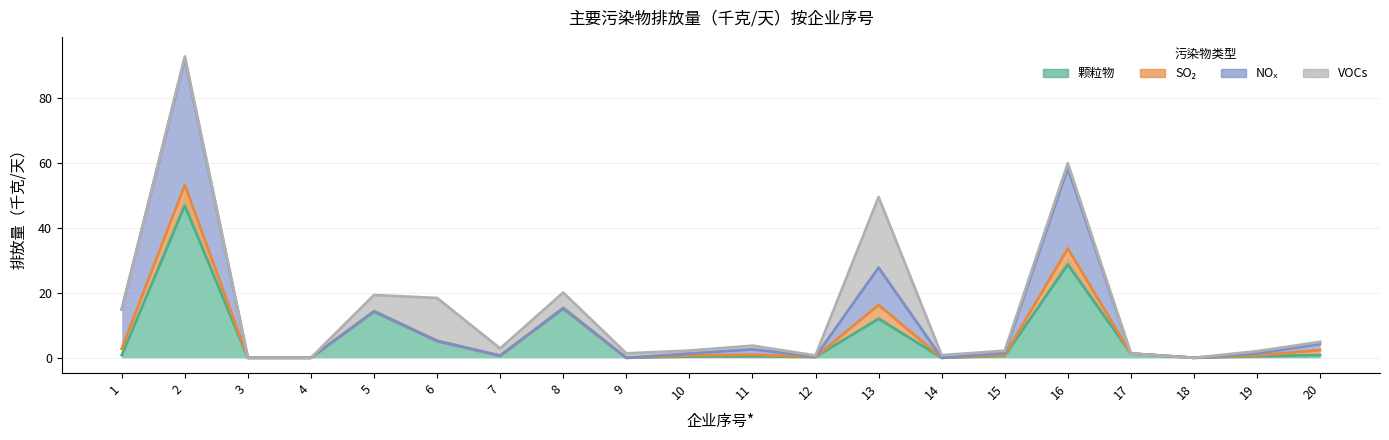

Does the chart display data point markers on the line(s)?

No